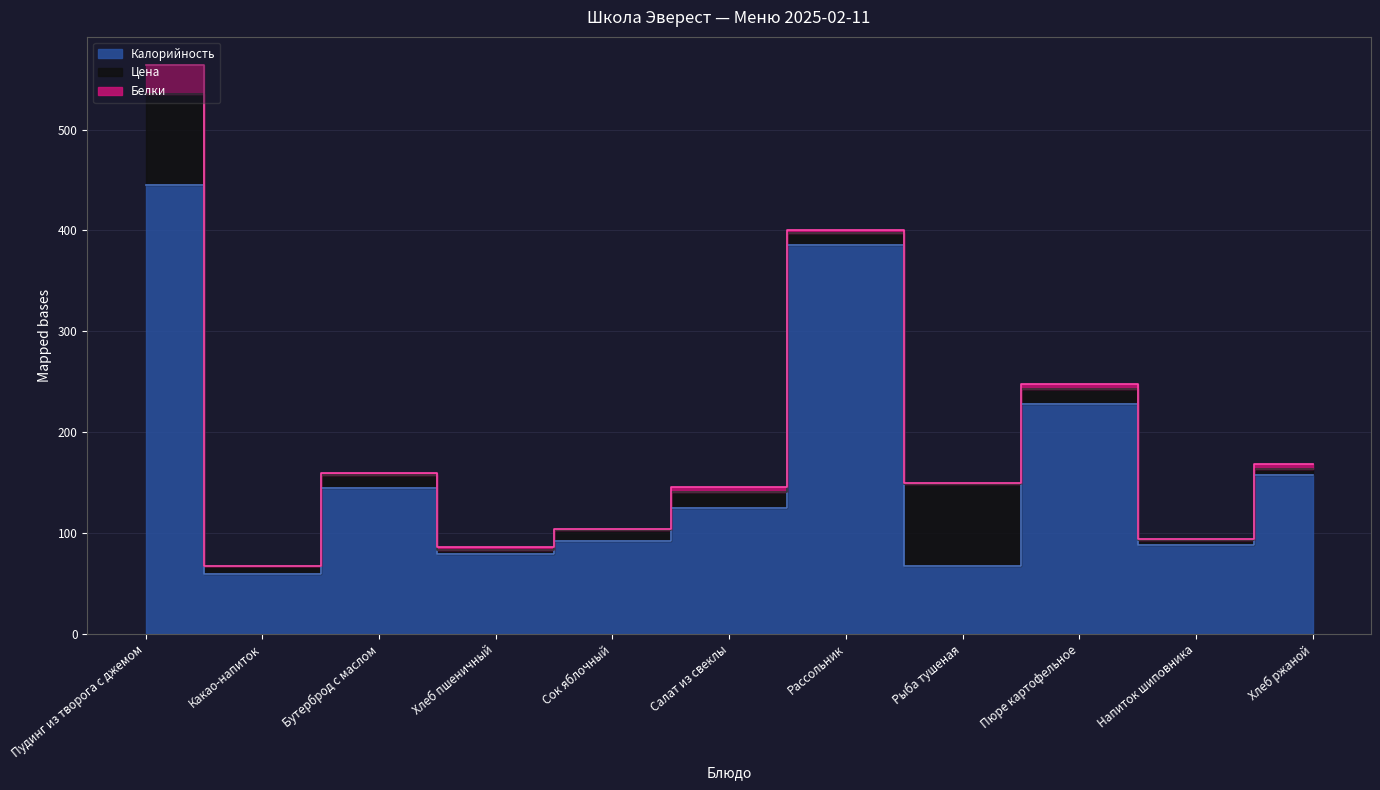

At which category is the sum across all series the highest?

Пудинг из творога с джемом